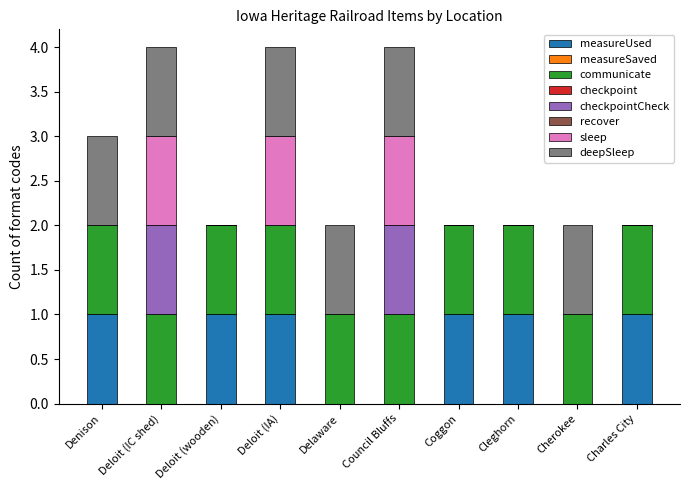

What is the total value across all series at Deloit (IC shed)?

4